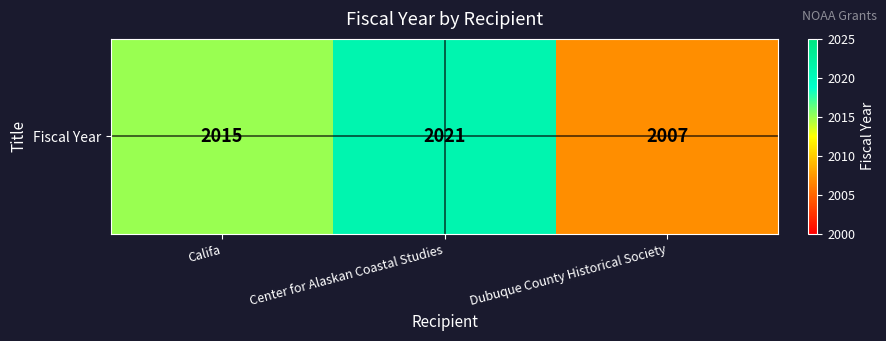

List the labels in order of value, largest first.

Center for Alaskan Coastal Studies, Califa, Dubuque County Historical Society